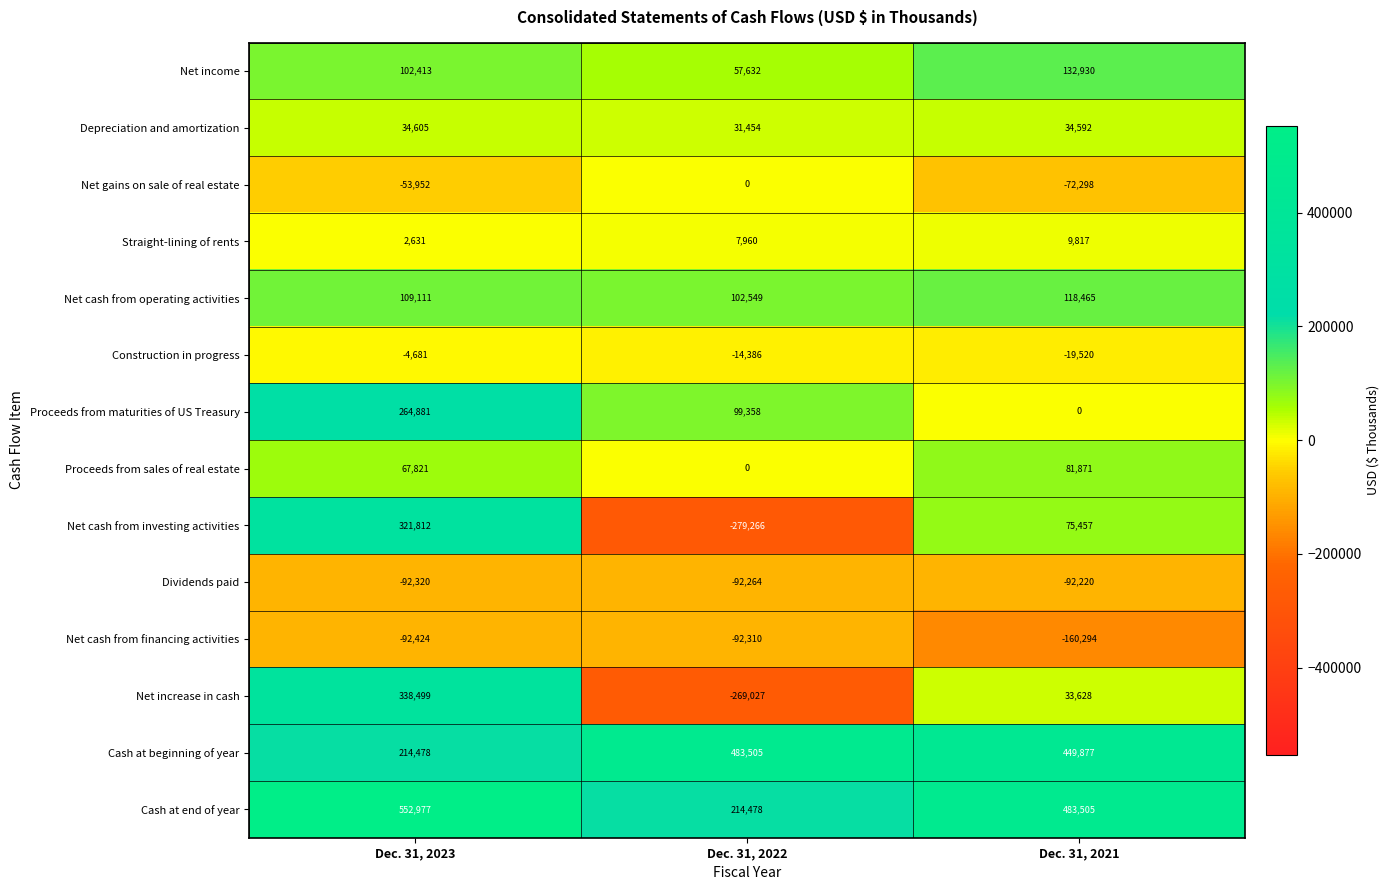

At which category does the chart reach its peak across all series?

Dec. 31, 2023